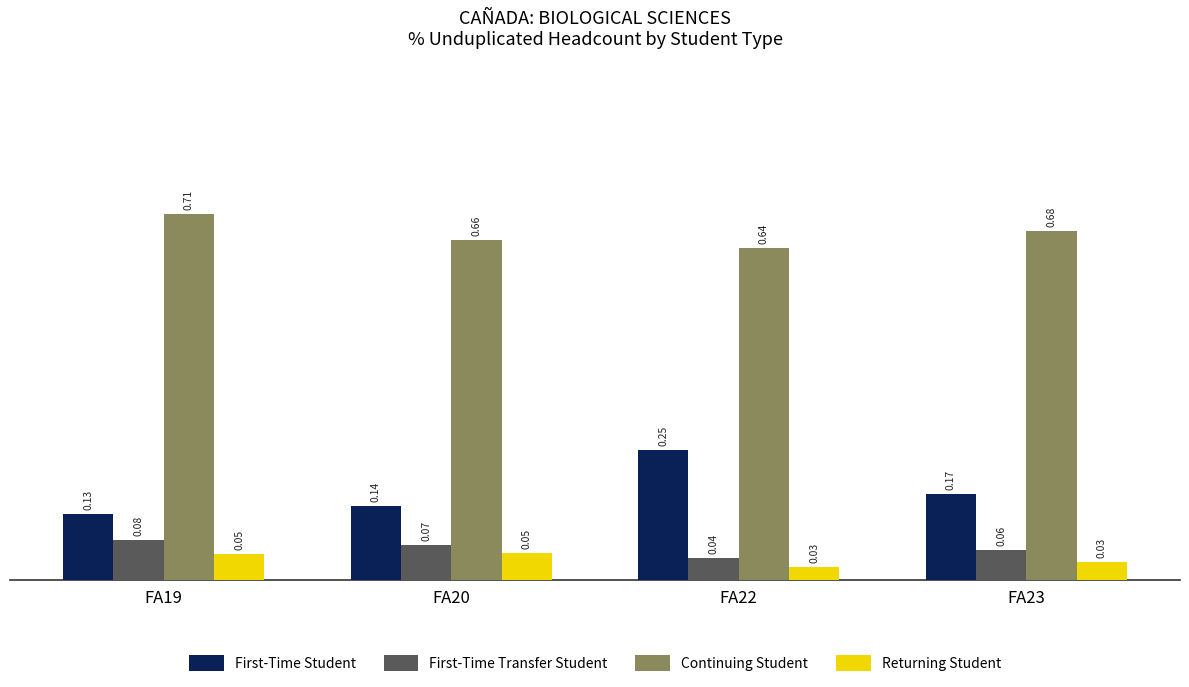

Which series has the largest range (max minus min)?

First-Time Student